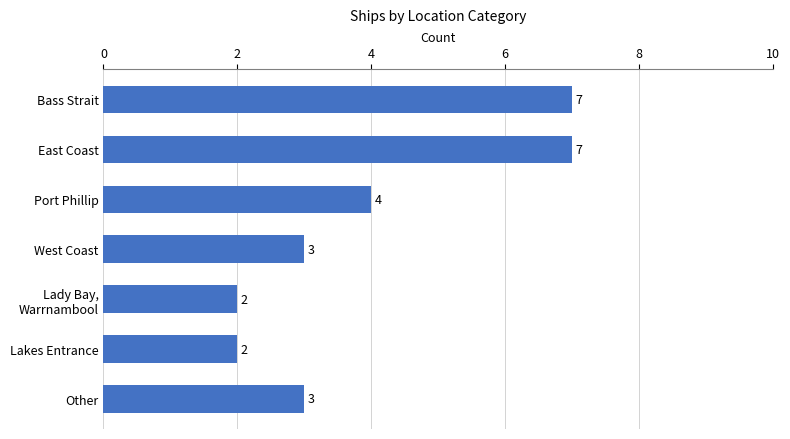

Count the values in the range 2 to 7.

7